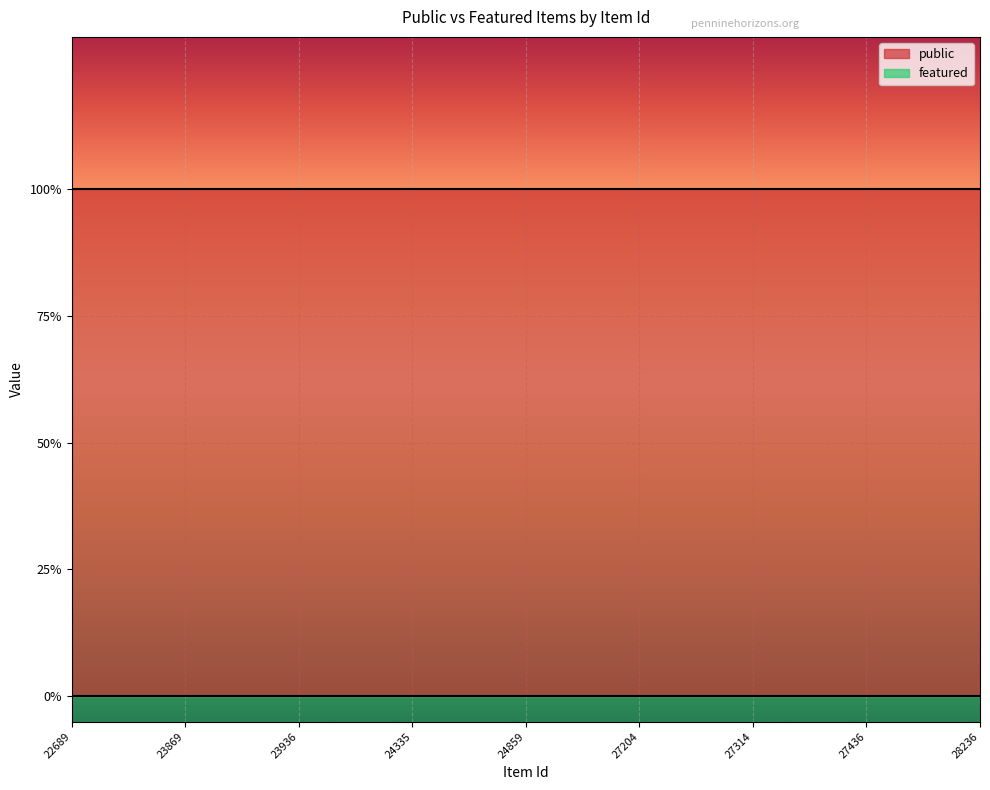

Count the number of data series in this chart.

2